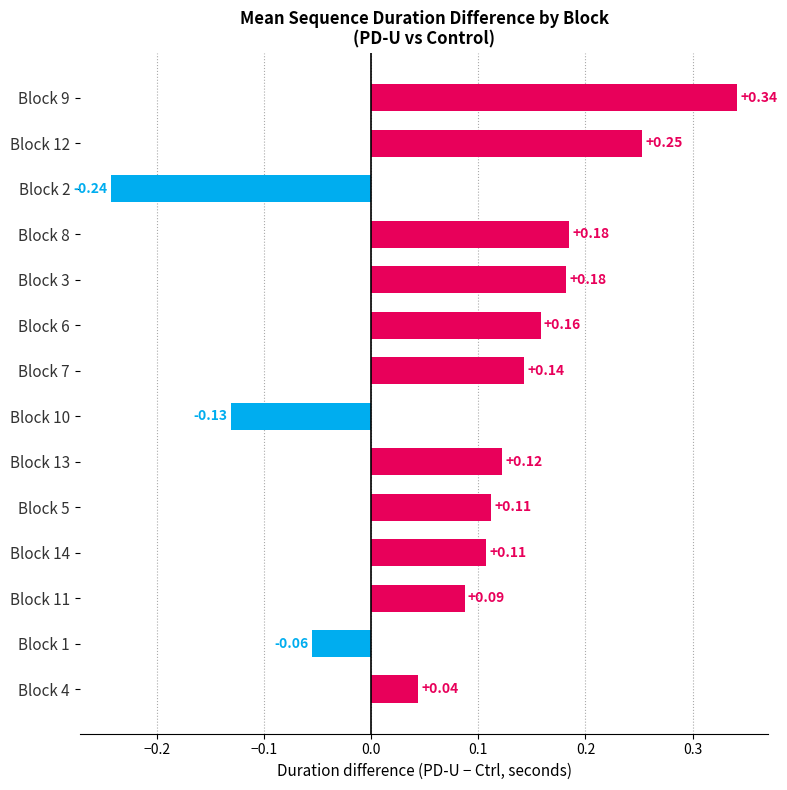

Which has a higher value, Block 11 or Block 10?

Block 11